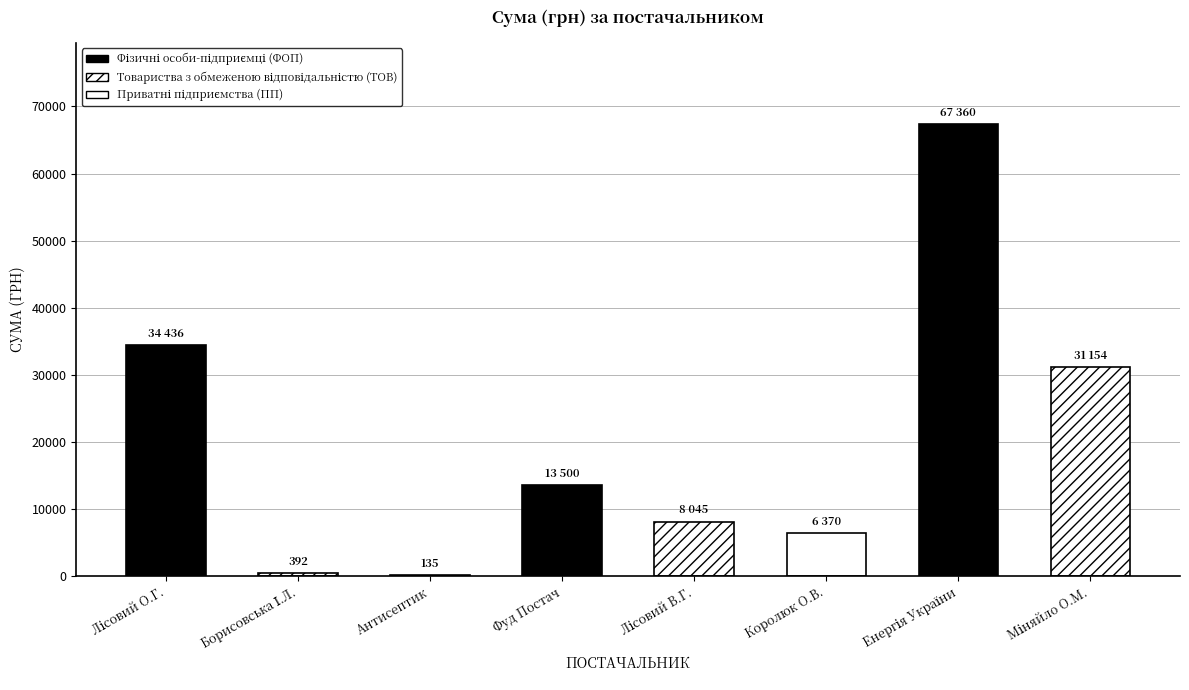

List the labels in order of value, smallest first.

ПП "Антисептик", ФОП "Борисовська І.Л.", ФОП "Королюк О.В.", ФОП "Лісовий В.Г.", ТОВ "Фуд Постач", ФОП "Міняйло О.М.", ФОП "Лісовий О.Г.", ТОВ "Енергія України"